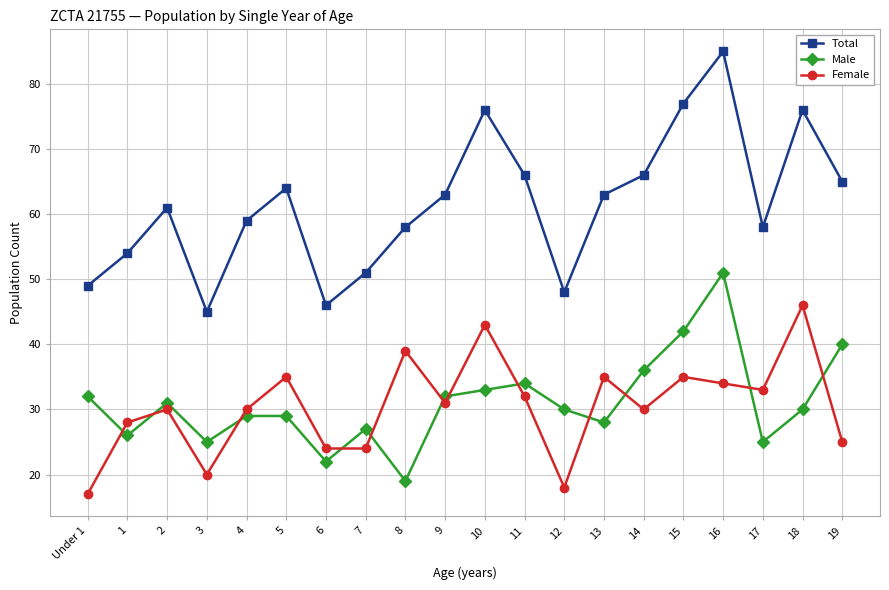

Which series changed the most between 13 and 14?

Male